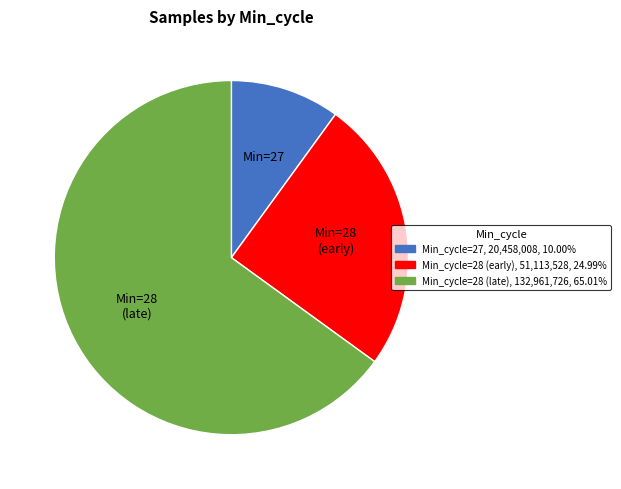

Is there any slice that represents more than half of the pie?

Yes